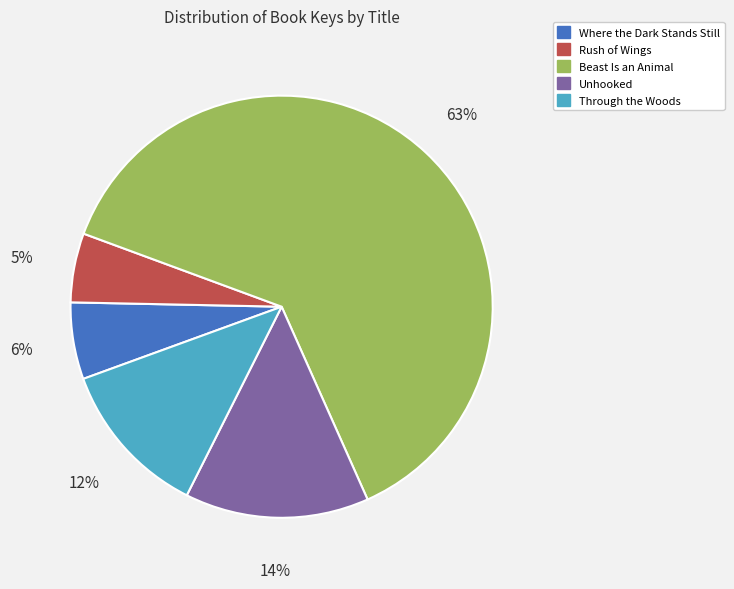

True or false: Rush of Wings accounts for 5% of the total.

True